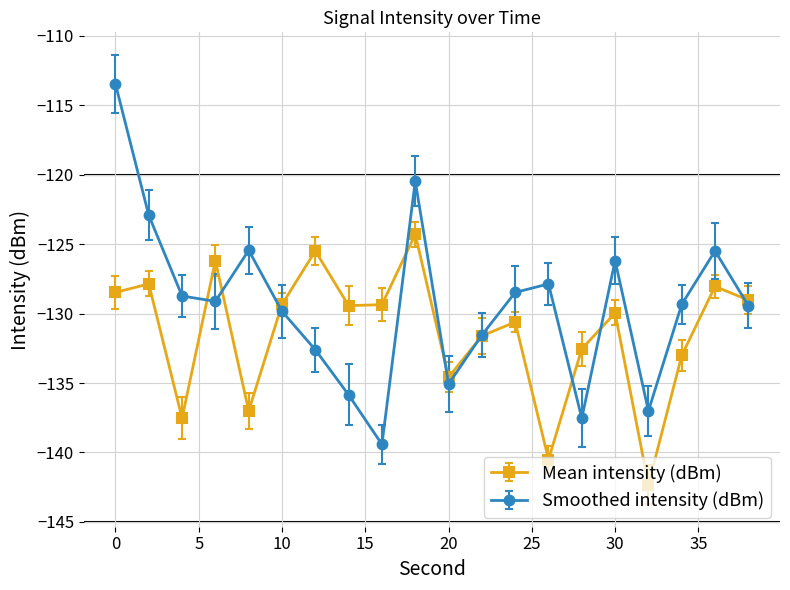

How many lines are shown in the chart?

2